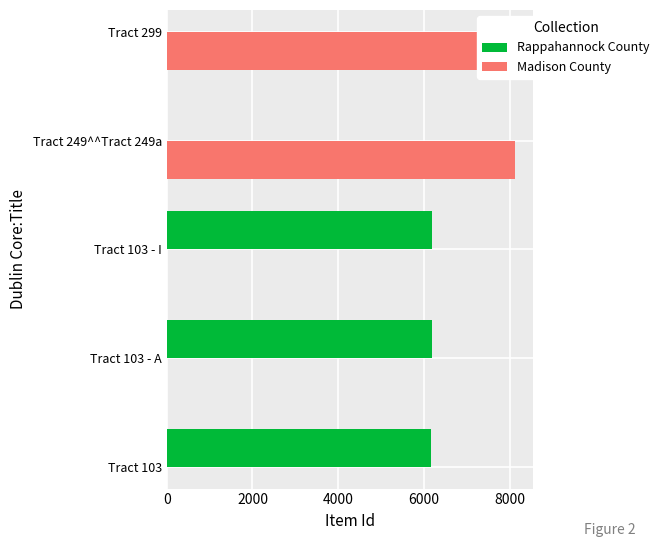

Between Tract 103 and Tract 103 - I, which is larger?

Tract 103 - I